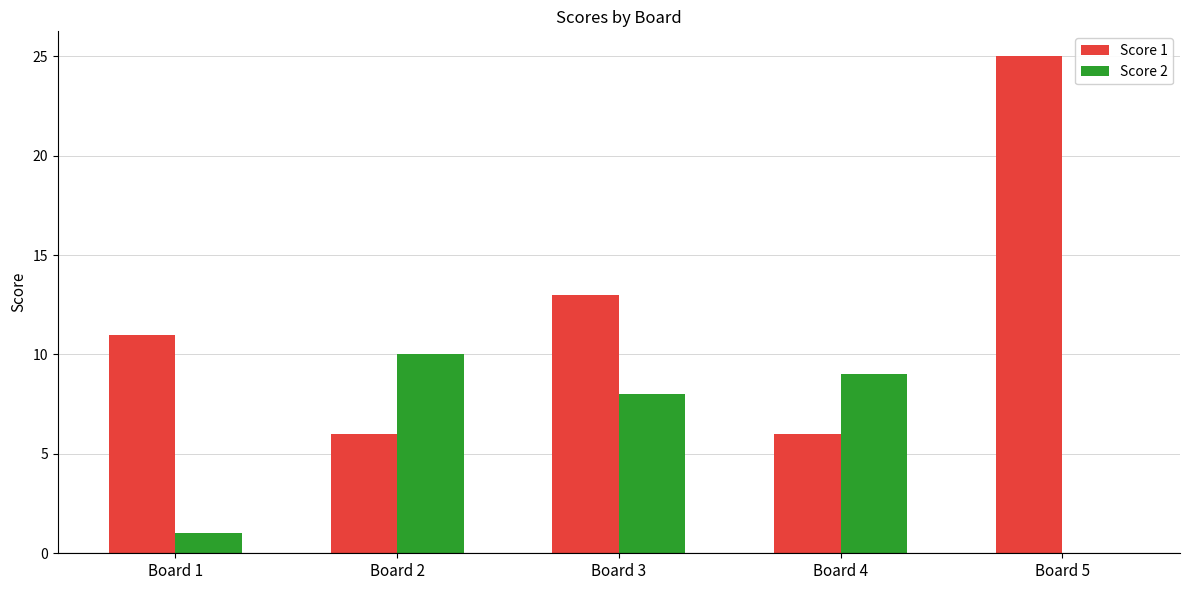

How many groups of bars are there?

5